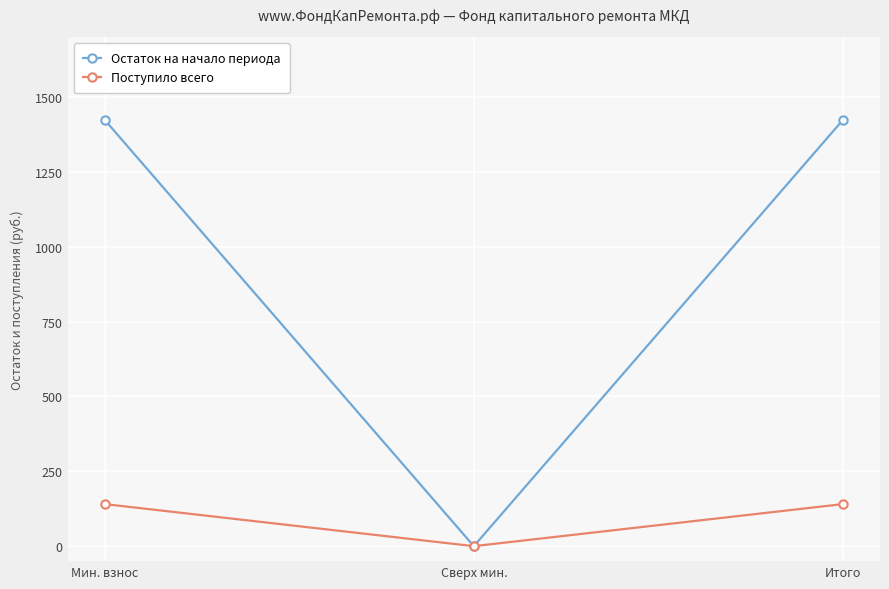

Is it true that Поступило всего equals 140.6 at Итого?

True